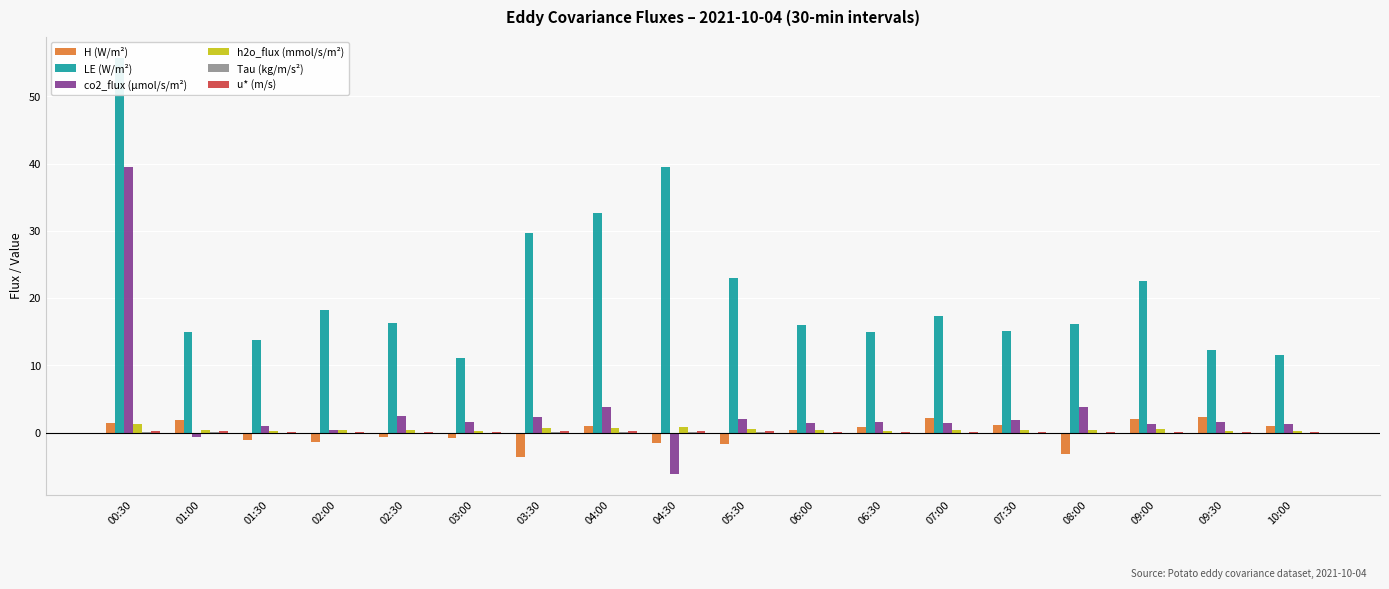

Is it true that u* (m/s) equals 0.2 at 07:30?

False